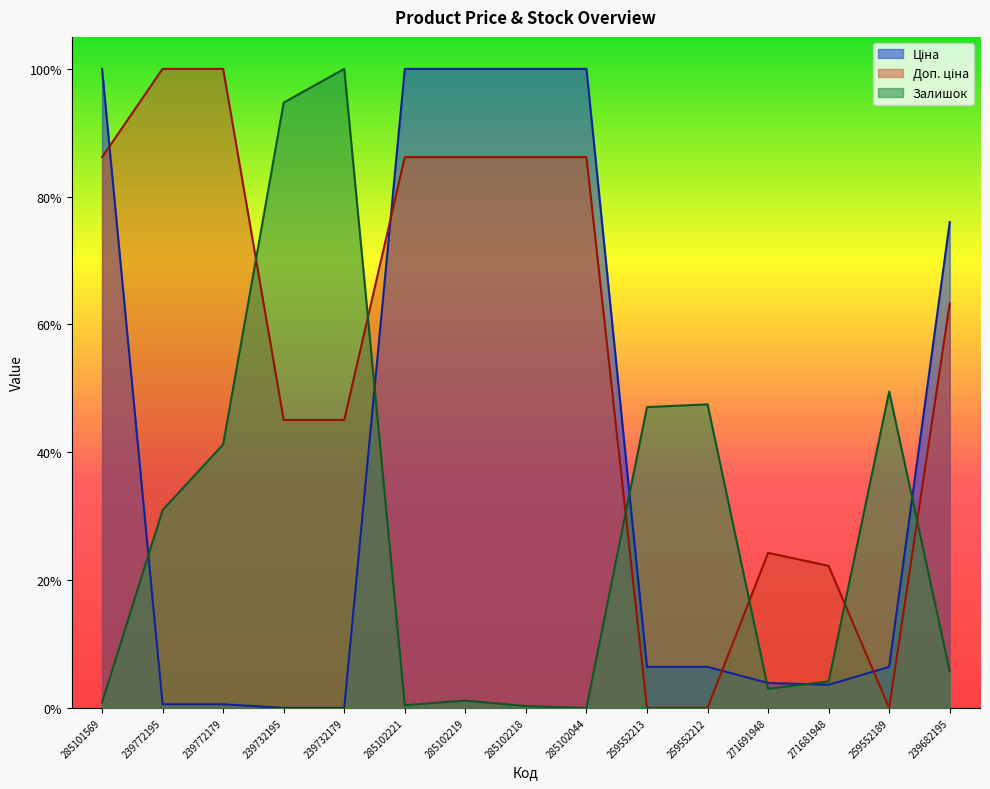

At which label is Доп. ціна closest to 0?

259552213